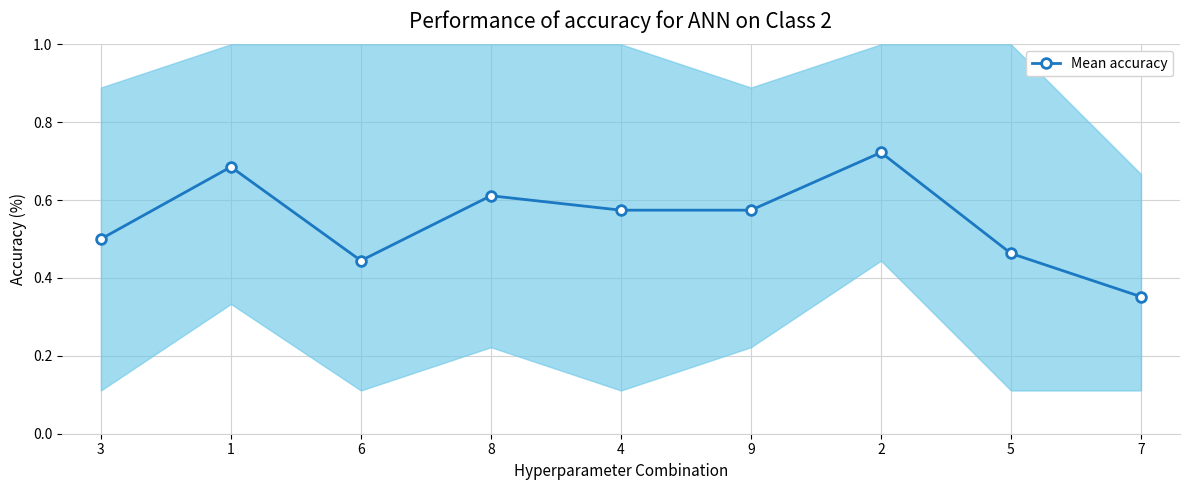

How many lines are shown in the chart?

1